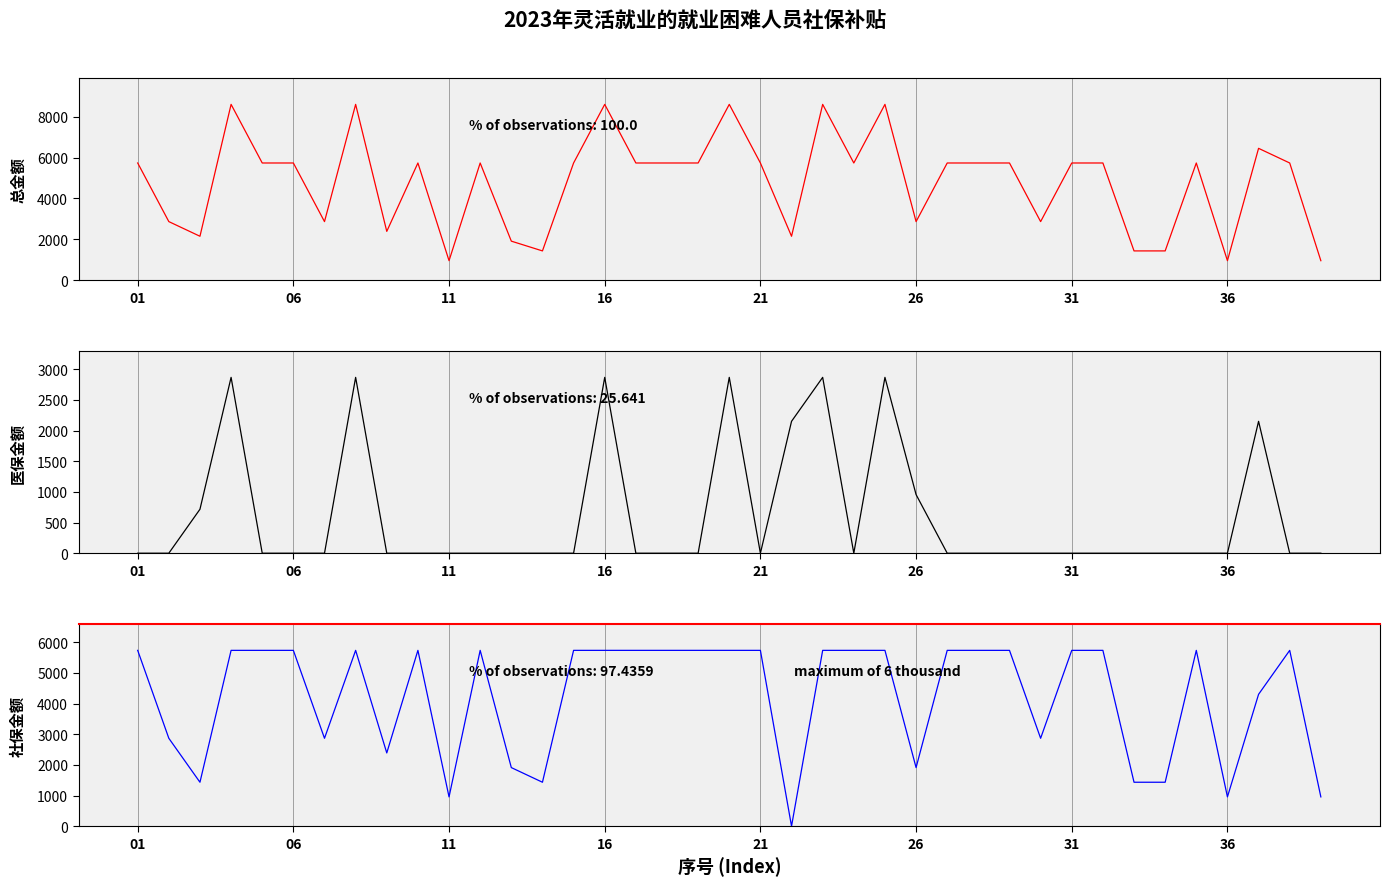

Count the number of data series in this chart.

3